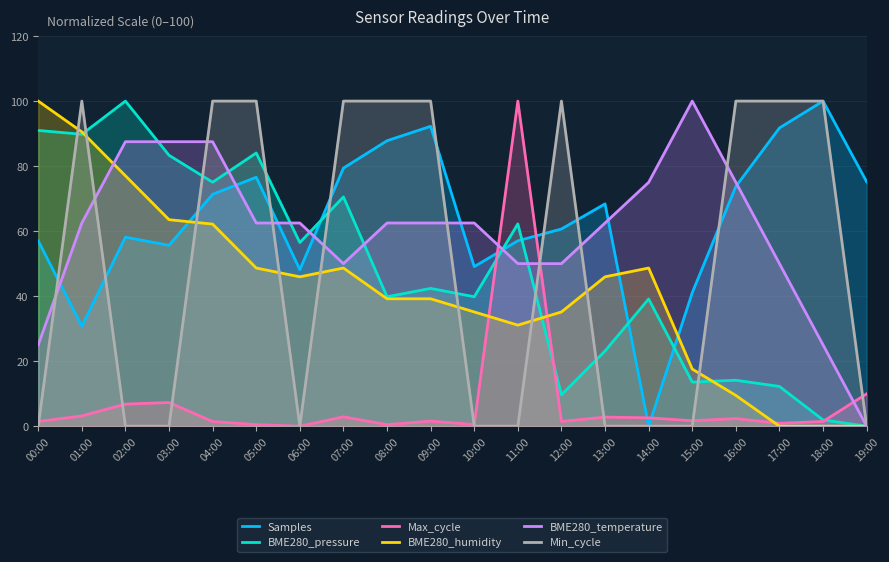

List the series in order of their peak value, lowest first.

BME280_temperature, BME280_humidity, Min_cycle, BME280_pressure, Samples, Max_cycle